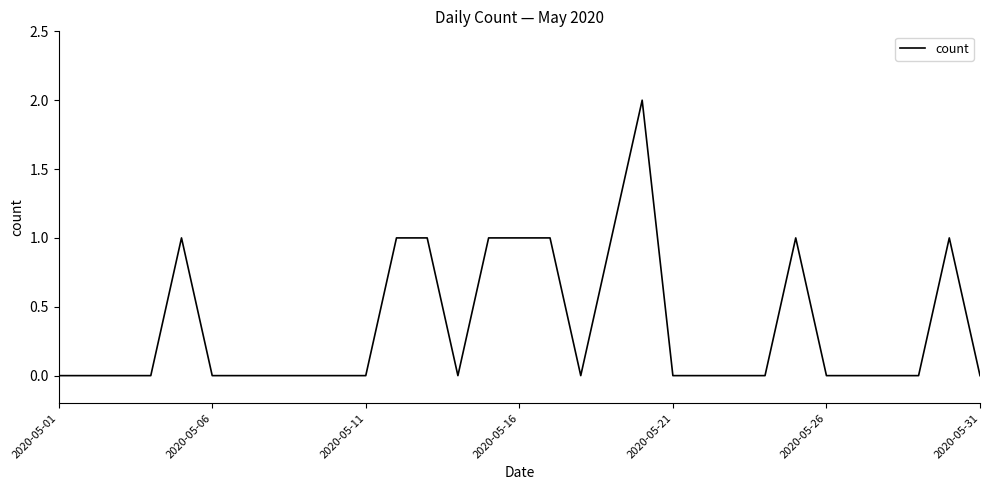

True or false: the data shows 1 at 2020-05-06.

False